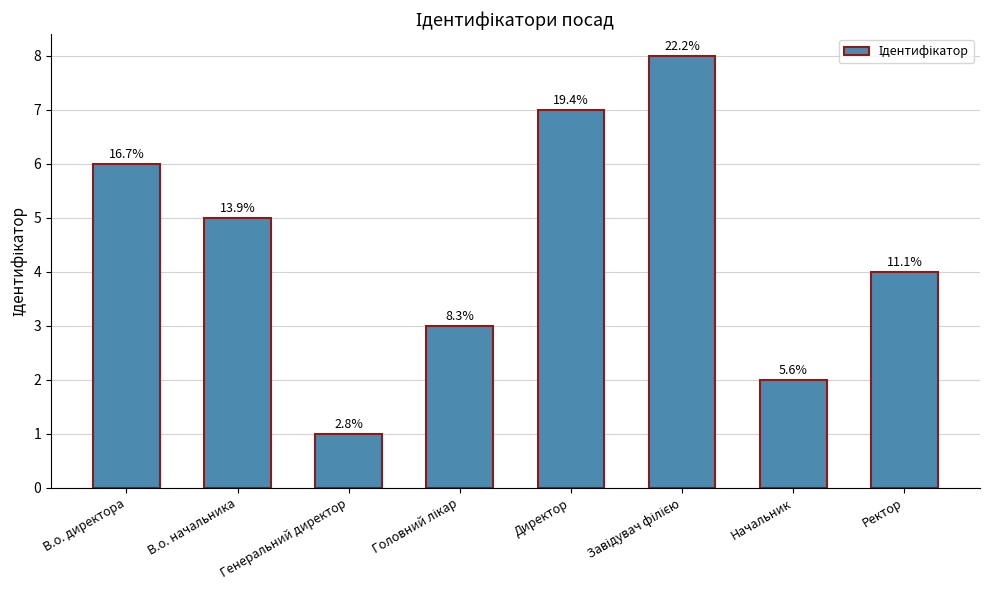

Does the chart contain any negative values?

No